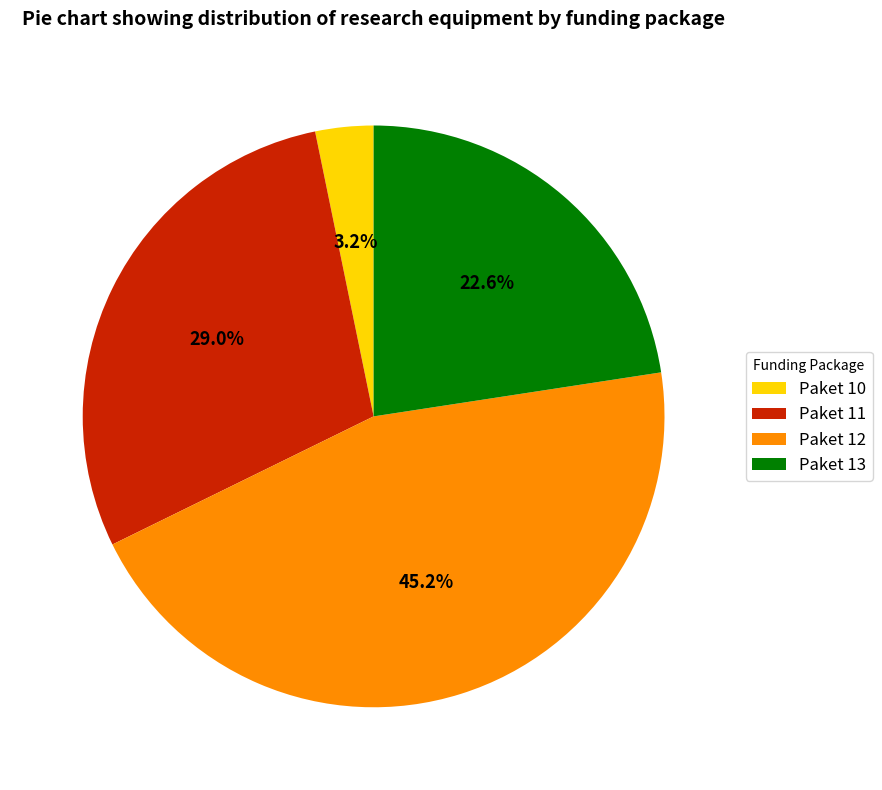

Count the number of slices in the pie.

4